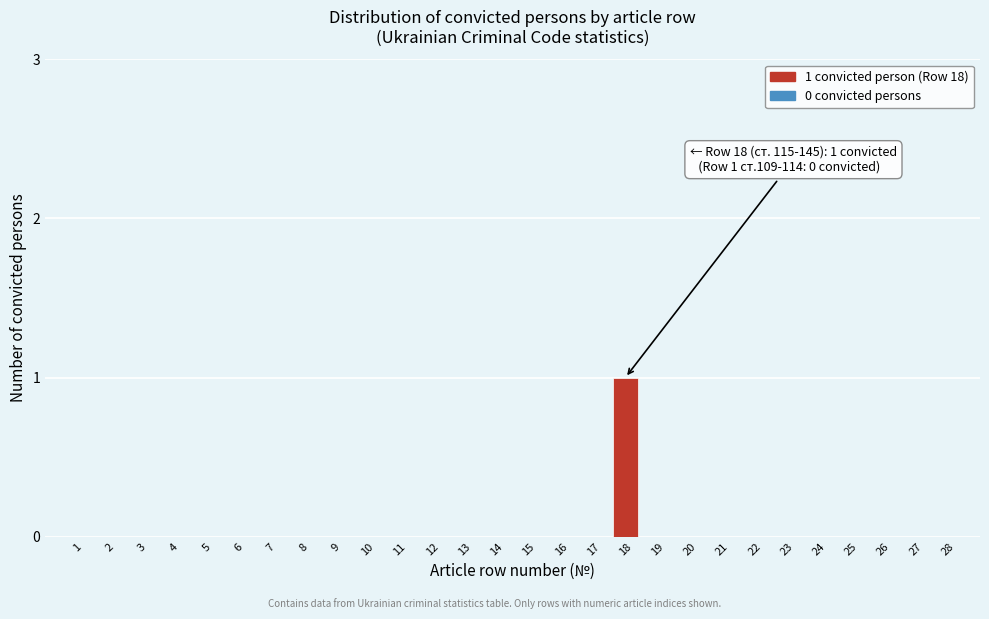

Reading right to left, list all the values displayed in this chart.

28=0	27=0	26=0	25=0	24=0	23=0	22=0	21=0	20=0	19=0	18=1	17=0	16=0	15=0	14=0	13=0	12=0	11=0	10=0	9=0	8=0	7=0	6=0	5=0	4=0	3=0	2=0	1=0